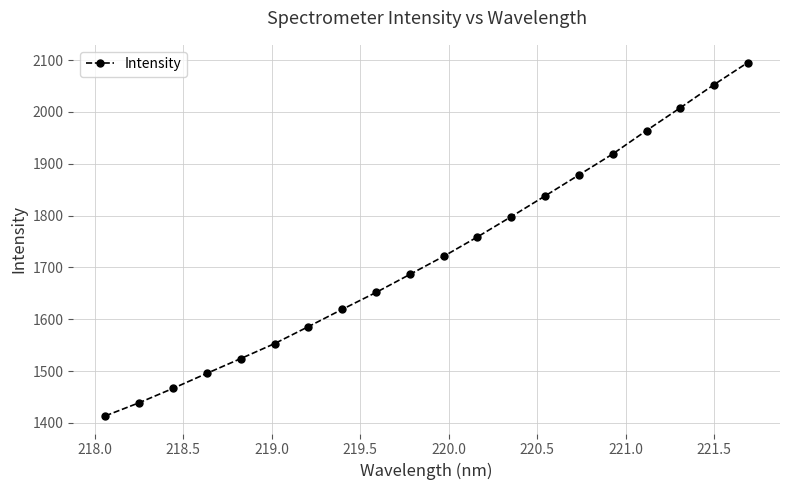

What is the sum of all values?

34466.0